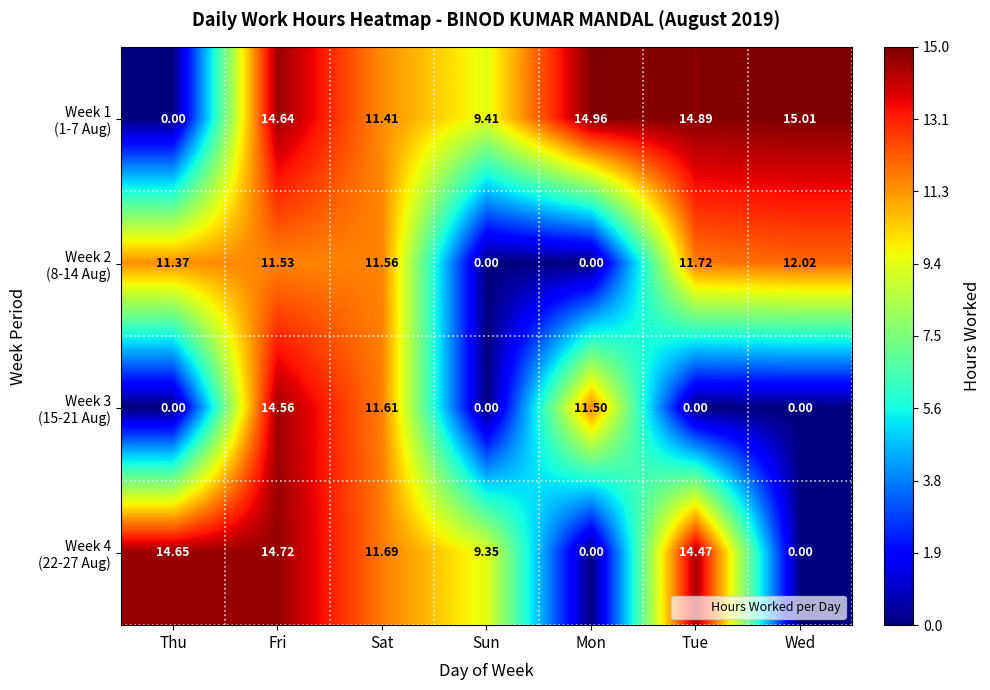

Which category has the highest value across all series?

Wed